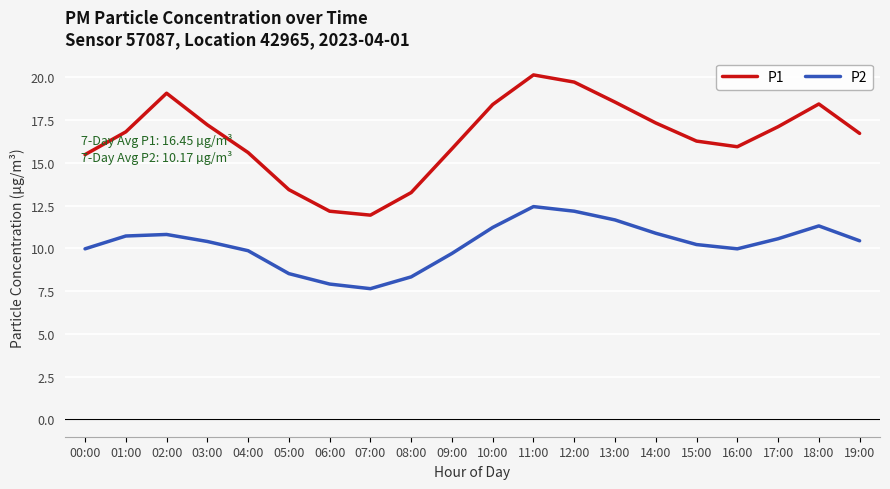

Is it true that P2 equals 4.6 at 16:00?

False